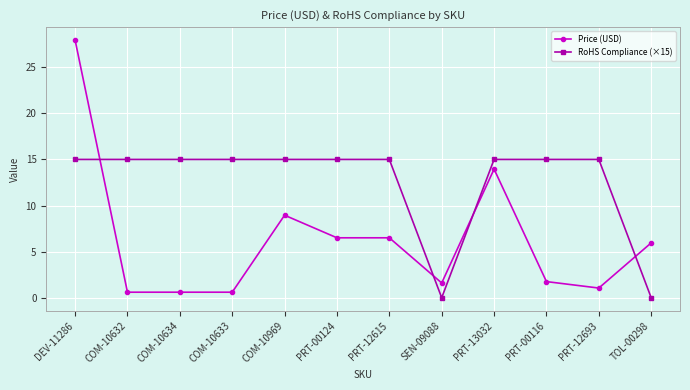

The value of Price (USD) at PRT-12693 is 1.1. True or false?

True